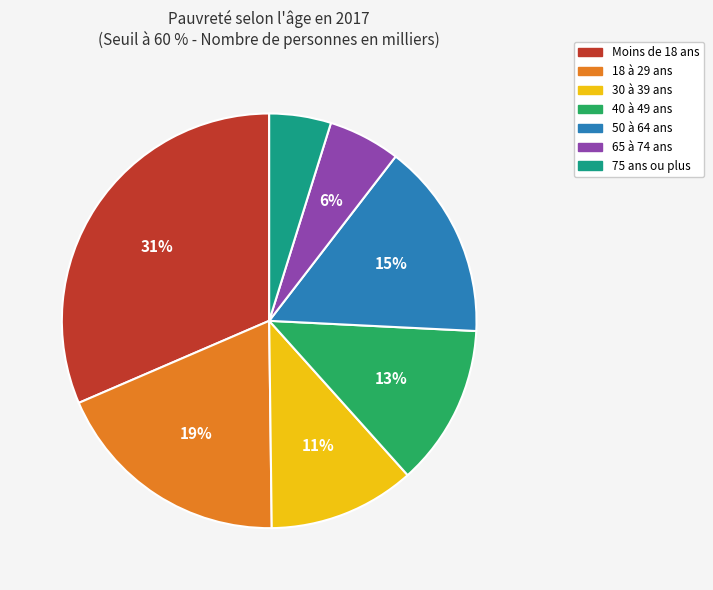

Is it true that 50 à 64 ans is 21% of the pie?

False